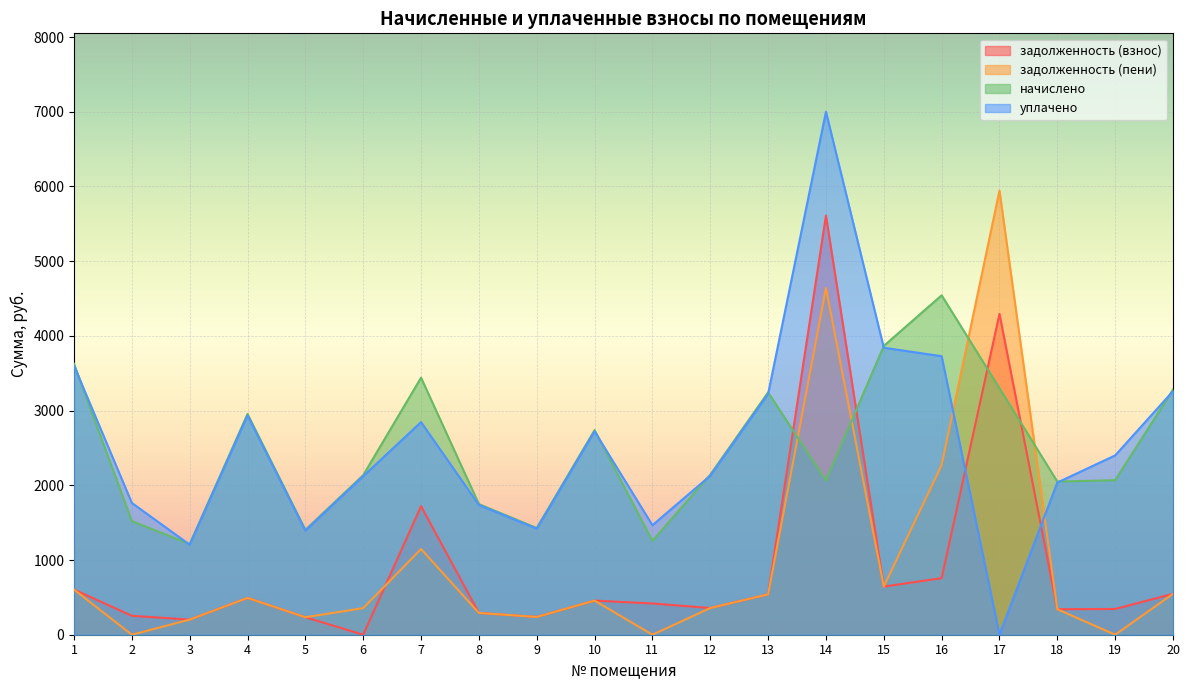

What is the value of the задолженность (пени) point at the 9th from the left?

238.0